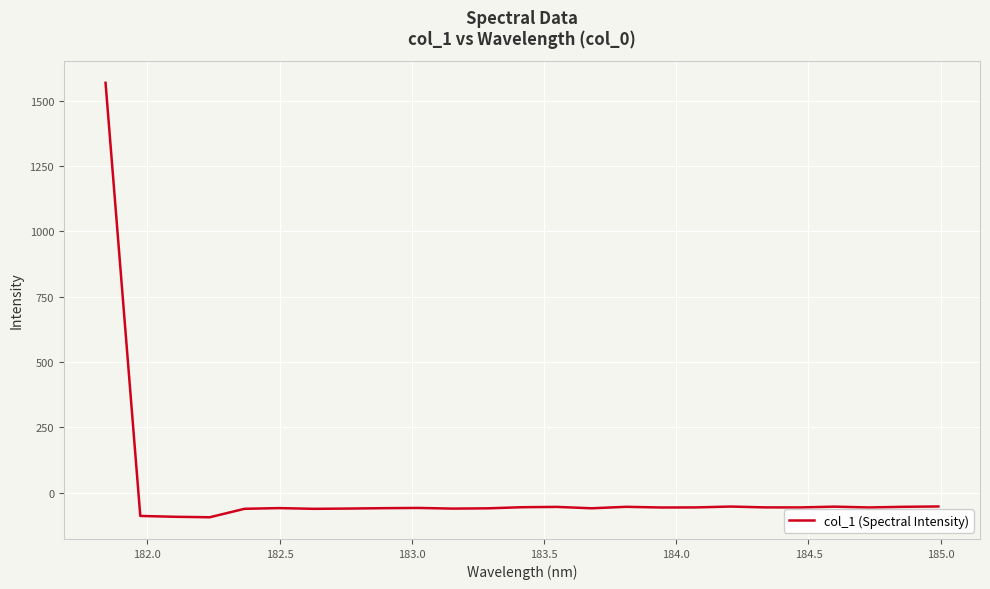

What is the greatest value displayed?

1568.1